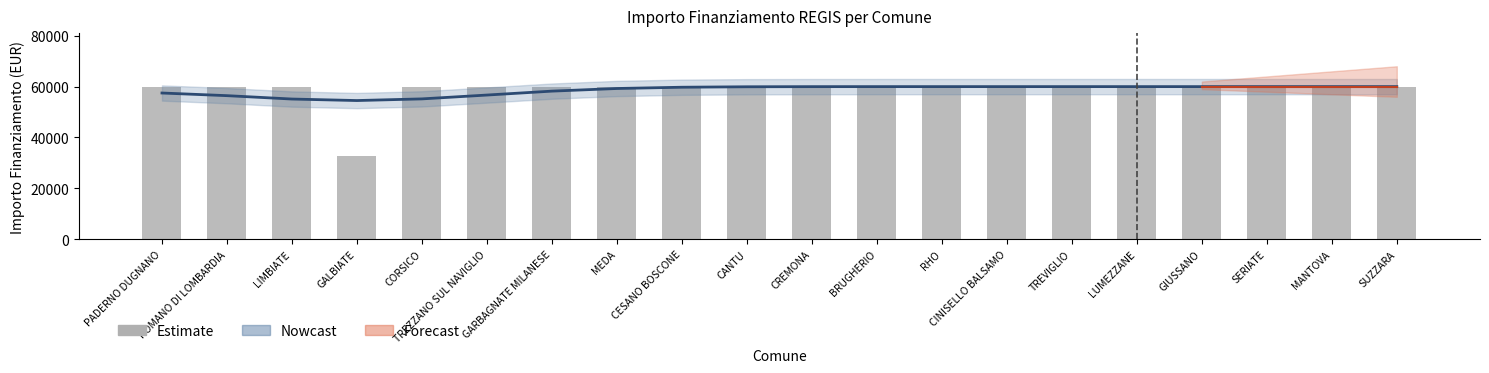

Reading left to right, what are all the values shown in this chart?

59966	59966	59966	32589	59966	59966	59966	59966	59966	59966	59966	59966	59966	59966	59966	59966	59966	59966	59966	59966